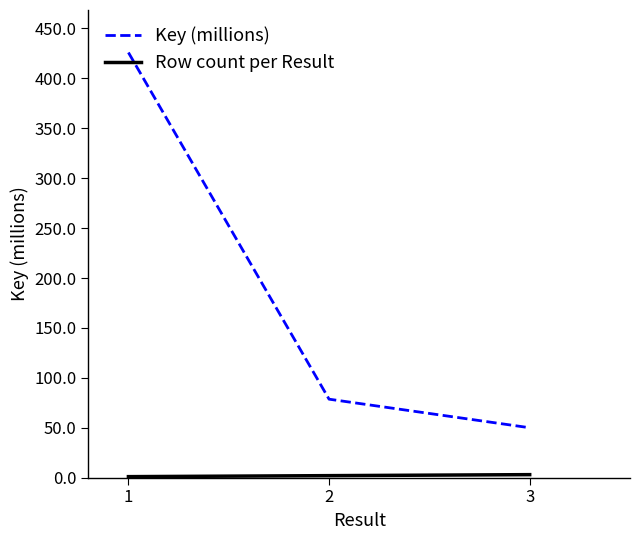

What value does the Key (millions) series have at 1?

425.9